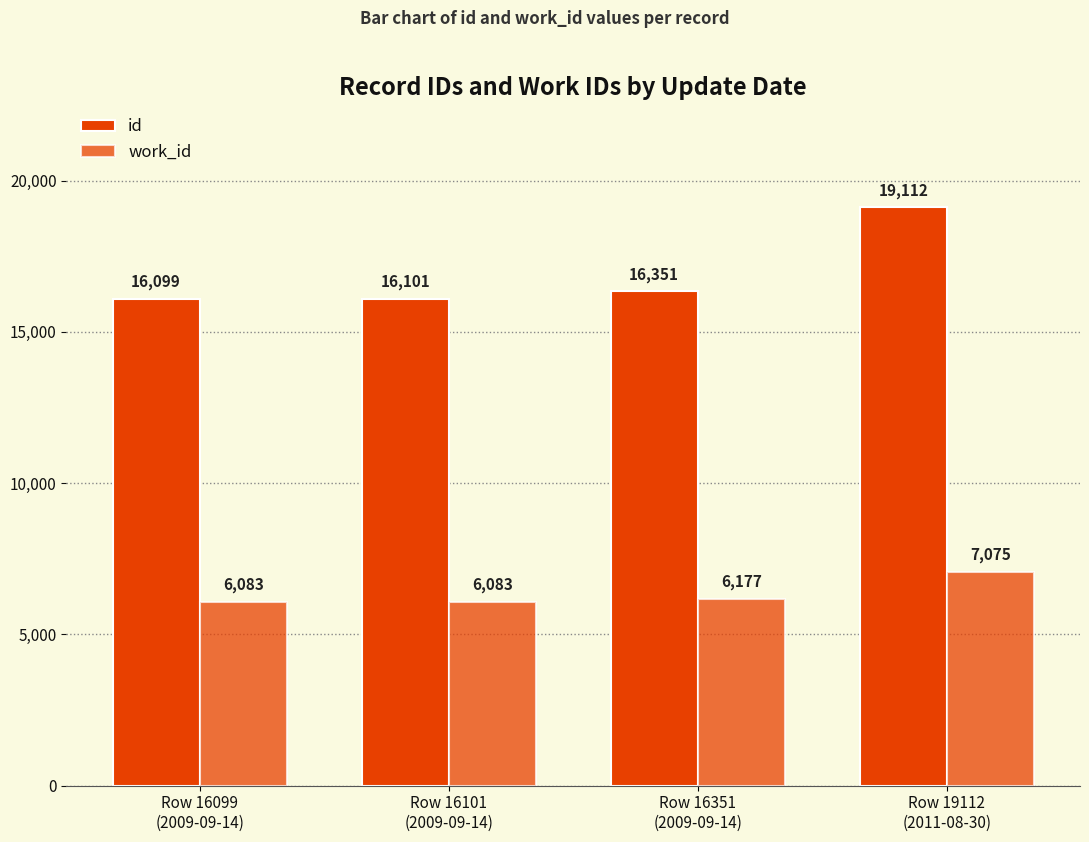

Reading right to left, extract all data points from this chart.

id: Row 19112
(2011-08-30)=19112	Row 16351
(2009-09-14)=16351	Row 16101
(2009-09-14)=16101	Row 16099
(2009-09-14)=16099
work_id: Row 19112
(2011-08-30)=7075	Row 16351
(2009-09-14)=6177	Row 16101
(2009-09-14)=6083	Row 16099
(2009-09-14)=6083